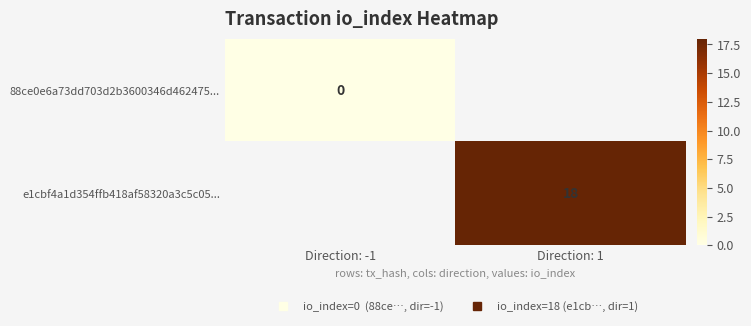

Which category has the lowest value in the 88ce0e6a73dd703d2b3600346d462475... series?

Direction: -1